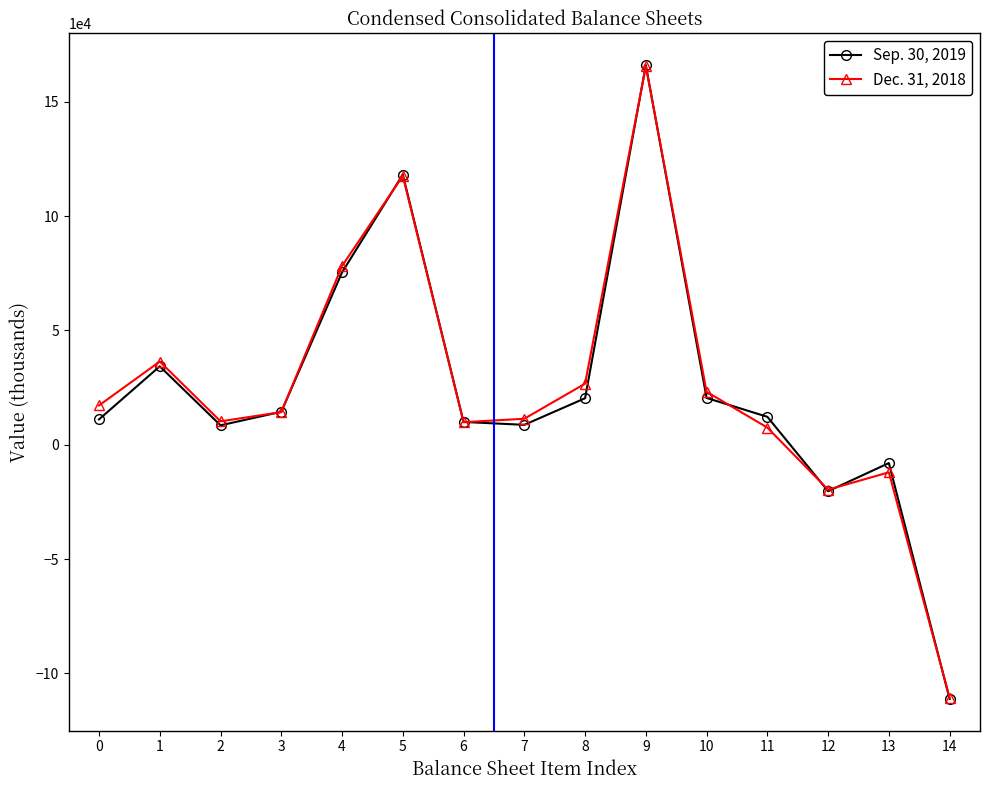

In Sep. 30, 2019, how many points are higher than both neighbors (excluding endpoints)?

4